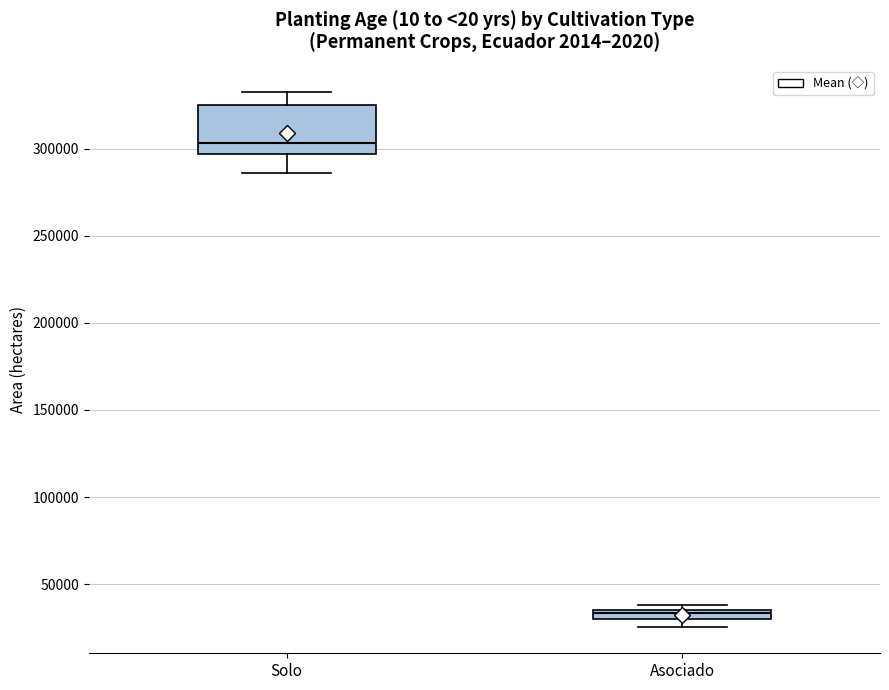

Which box's median line is the lowest?

Asociado